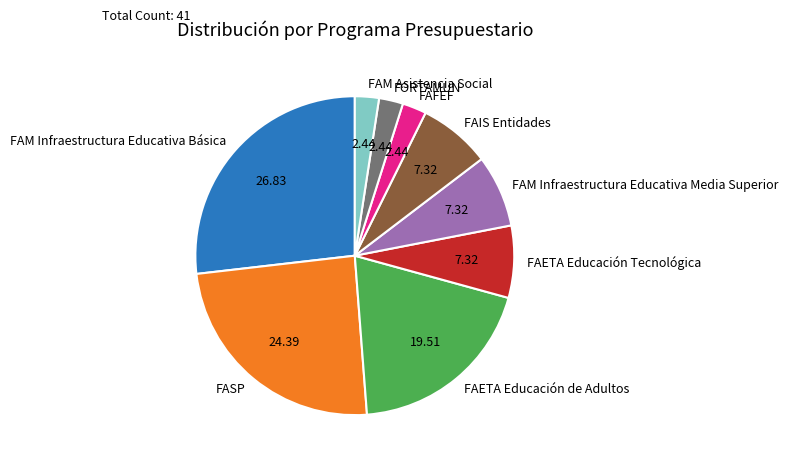

What is the largest slice in the pie chart?

FAM Infraestructura Educativa Básica